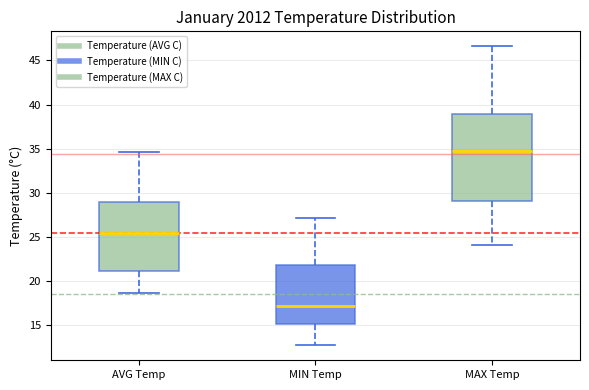

Comparing the boxes themselves (not the whiskers), which one is the tallest?

MAX Temp